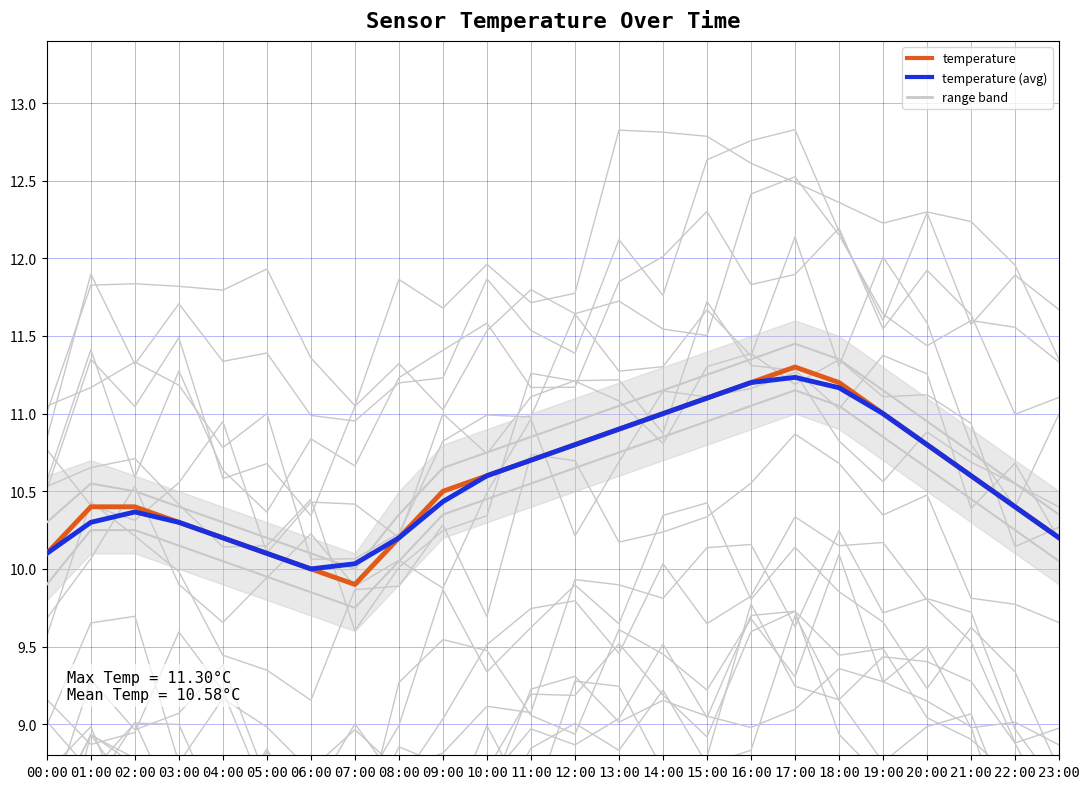

Which series changed the most between 15:00 and 22:00?

temperature (avg)